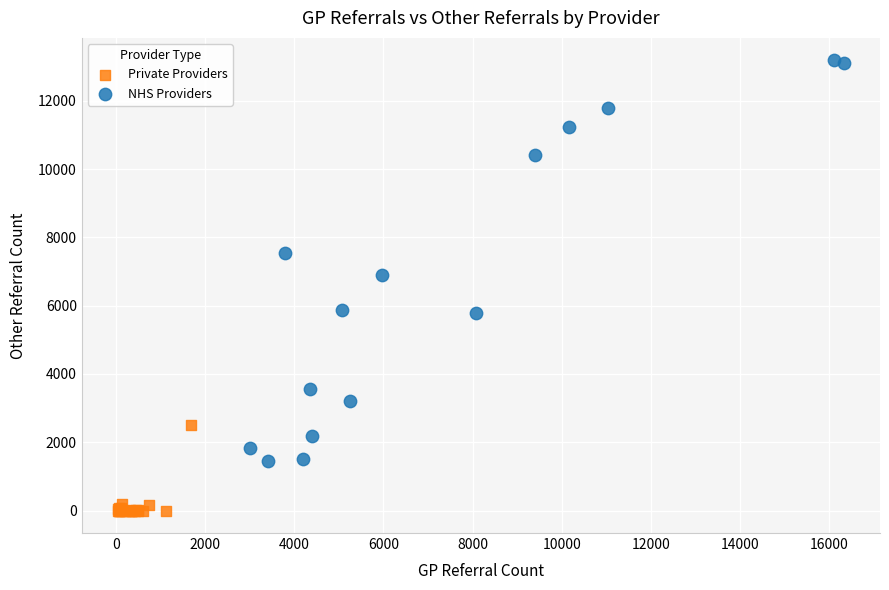

Which series reaches the minimum Y coordinate?

Private Providers